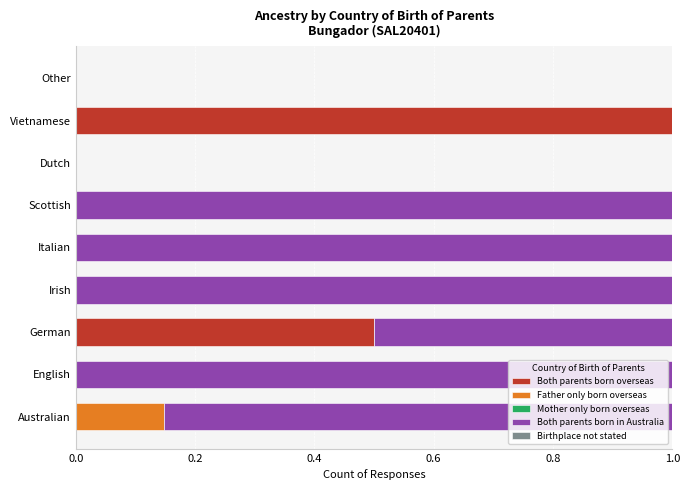

What value does the Both parents born overseas series have at Vietnamese?

1.0